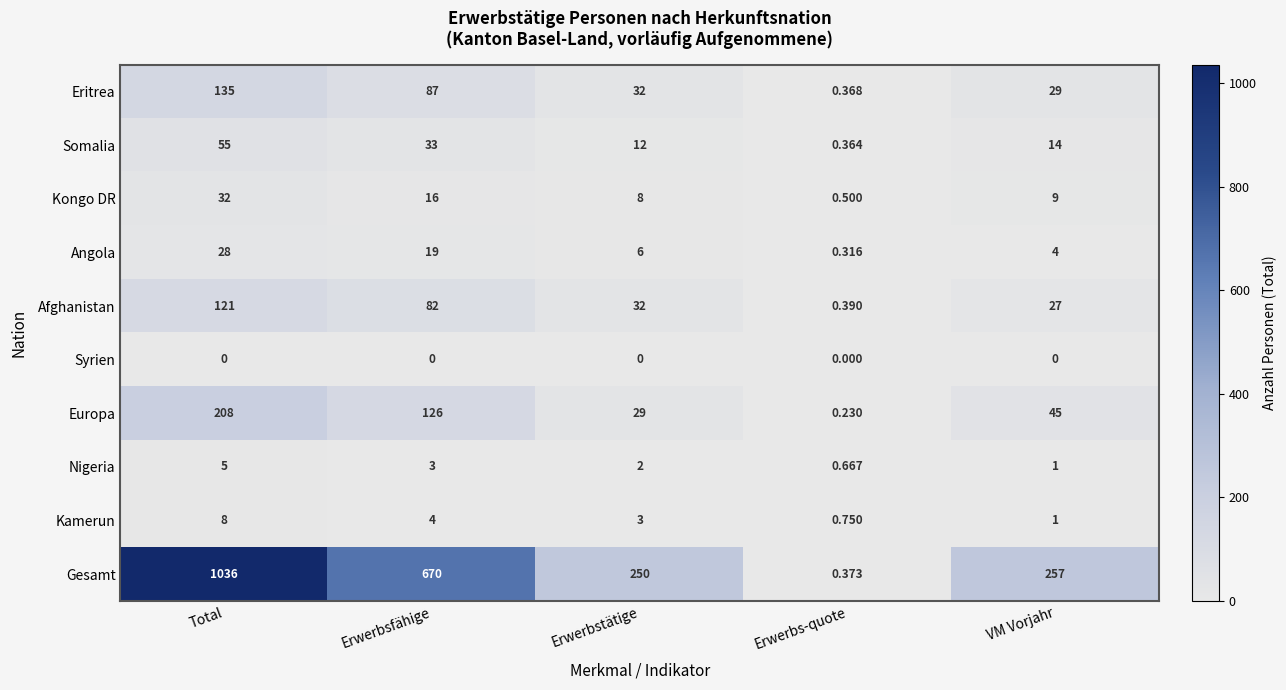

Where is Afghanistan nearest to the value 60?

Erwerbsfähige